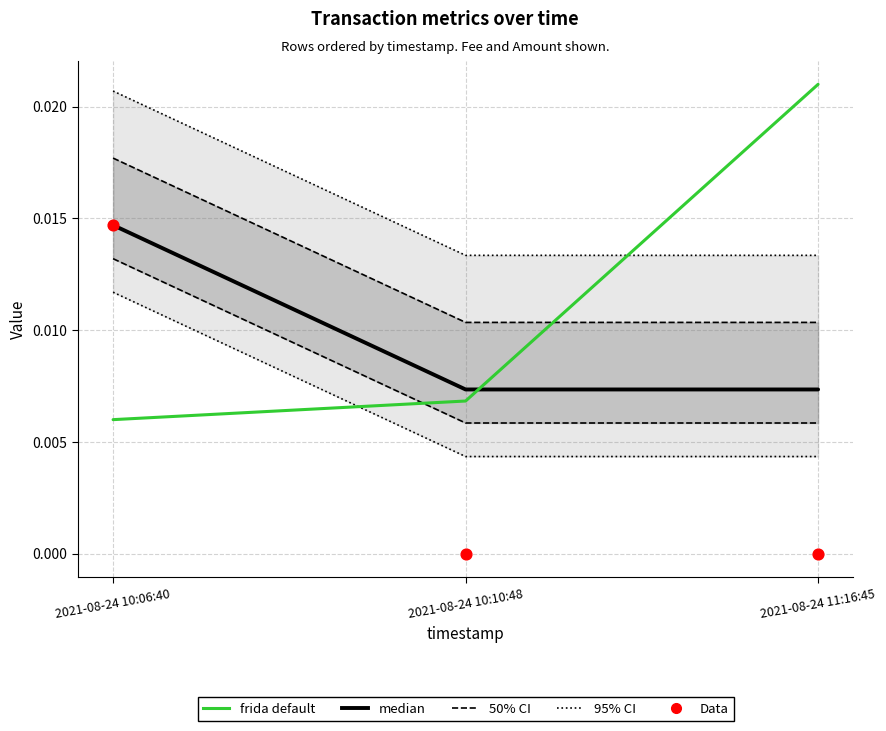

Which series has the largest Y range (max minus min)?

frida default